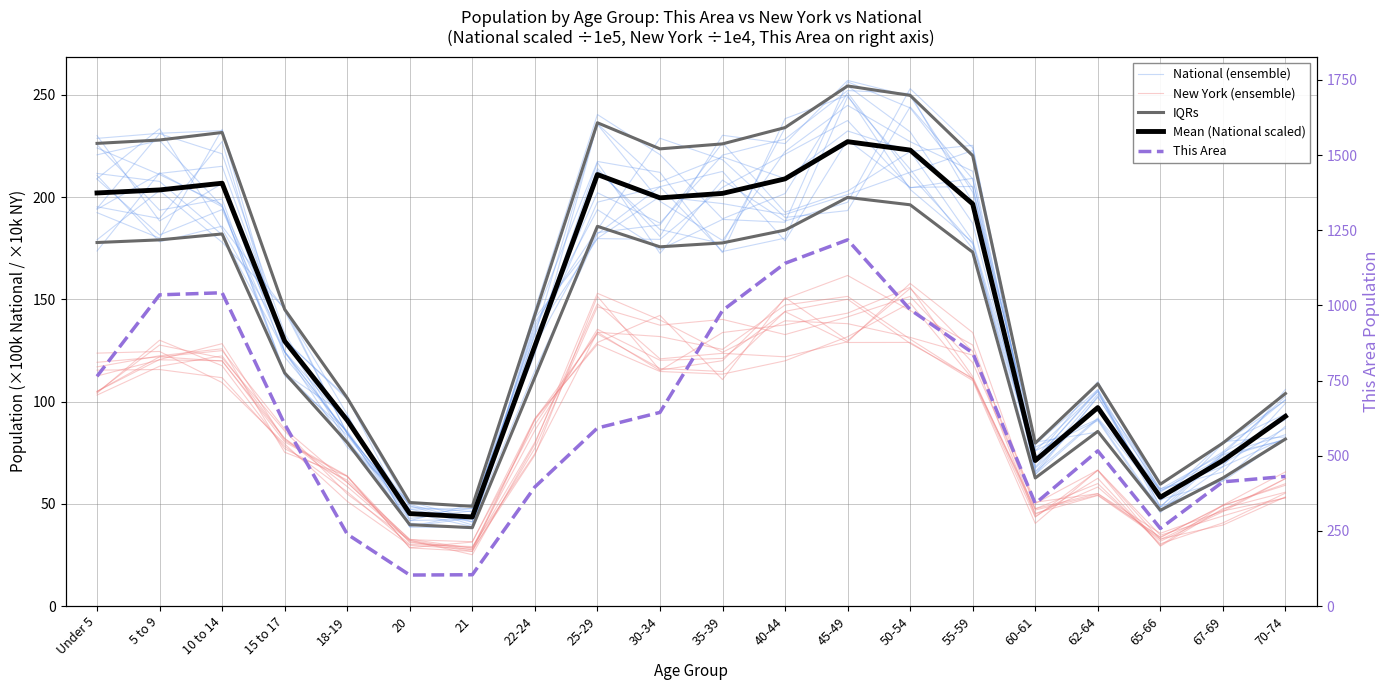

Where is the first local maximum for IQRs?

10 to 14